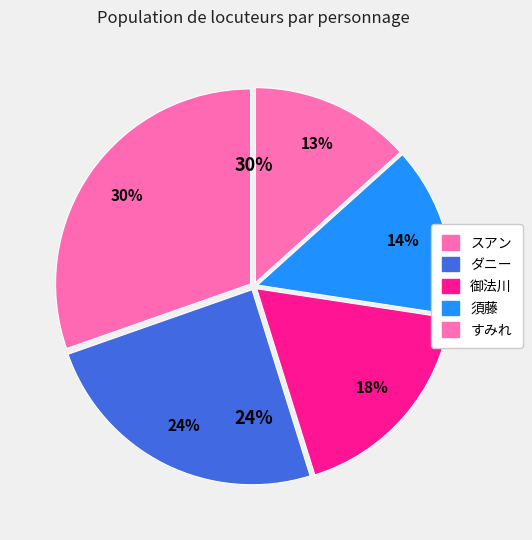

Which category has the smallest portion of the pie?

すみれ